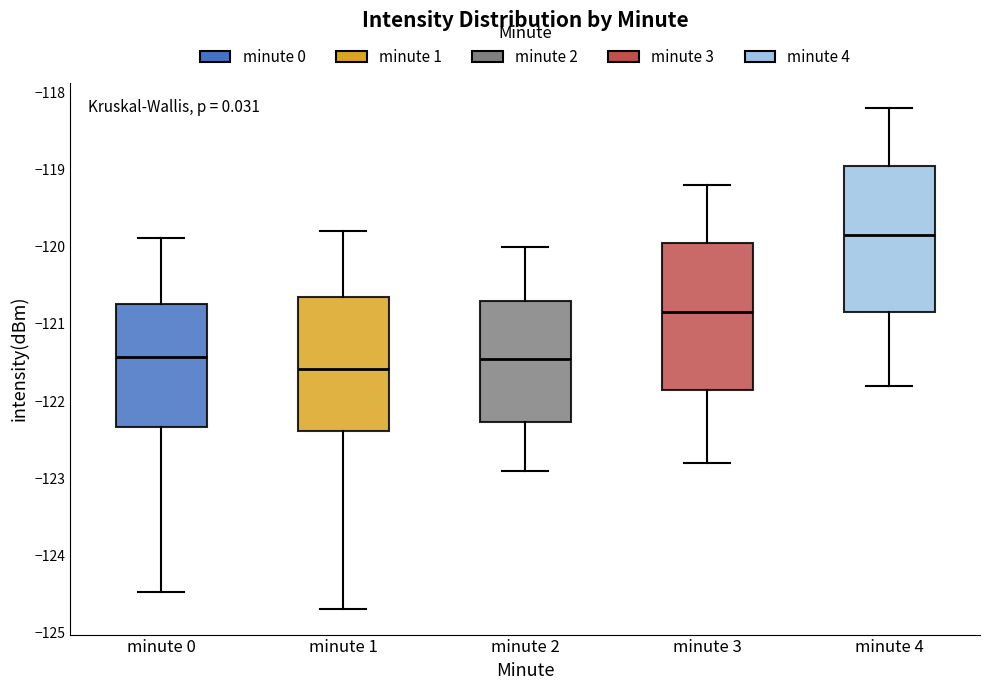

Reading left to right, read every box against the y-axis: the position of its median line, the range the box covers, and the ends of its whiskers. The values are not printed on the chart, so give them approximately, as read against the axis.

minute 0: median -121.4, box -122.3 to -120.7, whiskers -124.5 to -119.9
minute 1: median -121.6, box -122.4 to -120.7, whiskers -124.7 to -119.8
minute 2: median -121.4, box -122.3 to -120.7, whiskers -122.9 to -120.0
minute 3: median -120.8, box -121.8 to -119.9, whiskers -122.8 to -119.2
minute 4: median -119.8, box -120.8 to -118.9, whiskers -121.8 to -118.2